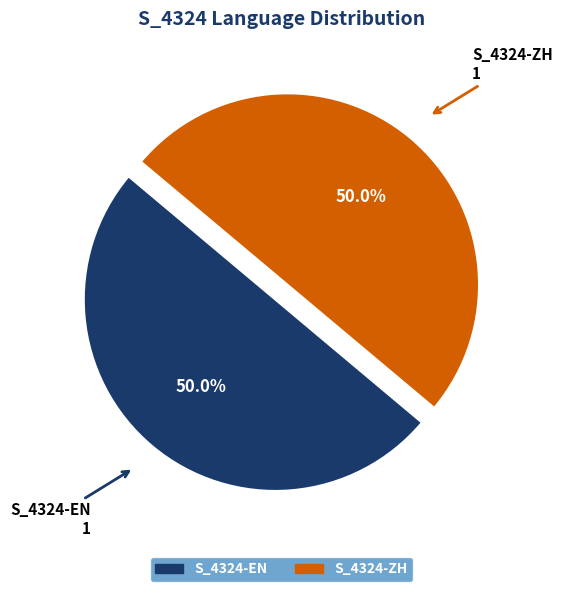

How many segments does this pie chart have?

2